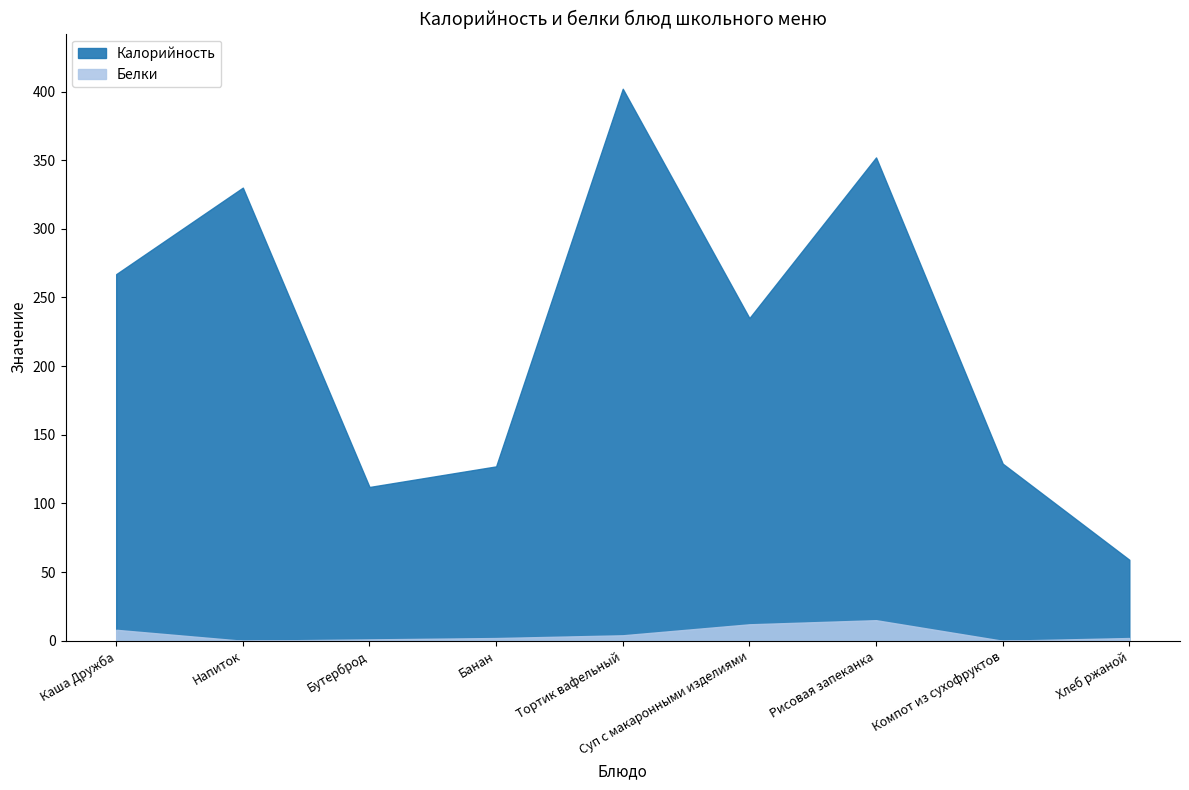

At which category is the sum across all series the highest?

Тортик вафельный